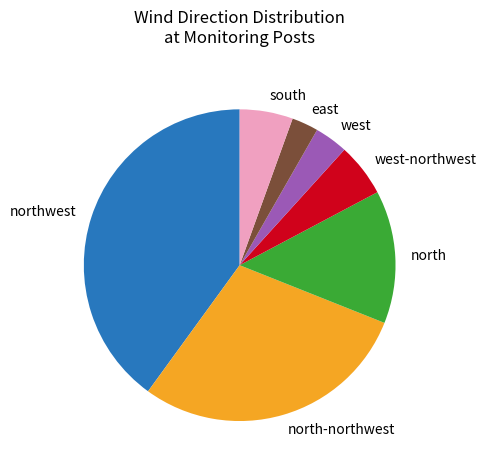

How many segments does this pie chart have?

7